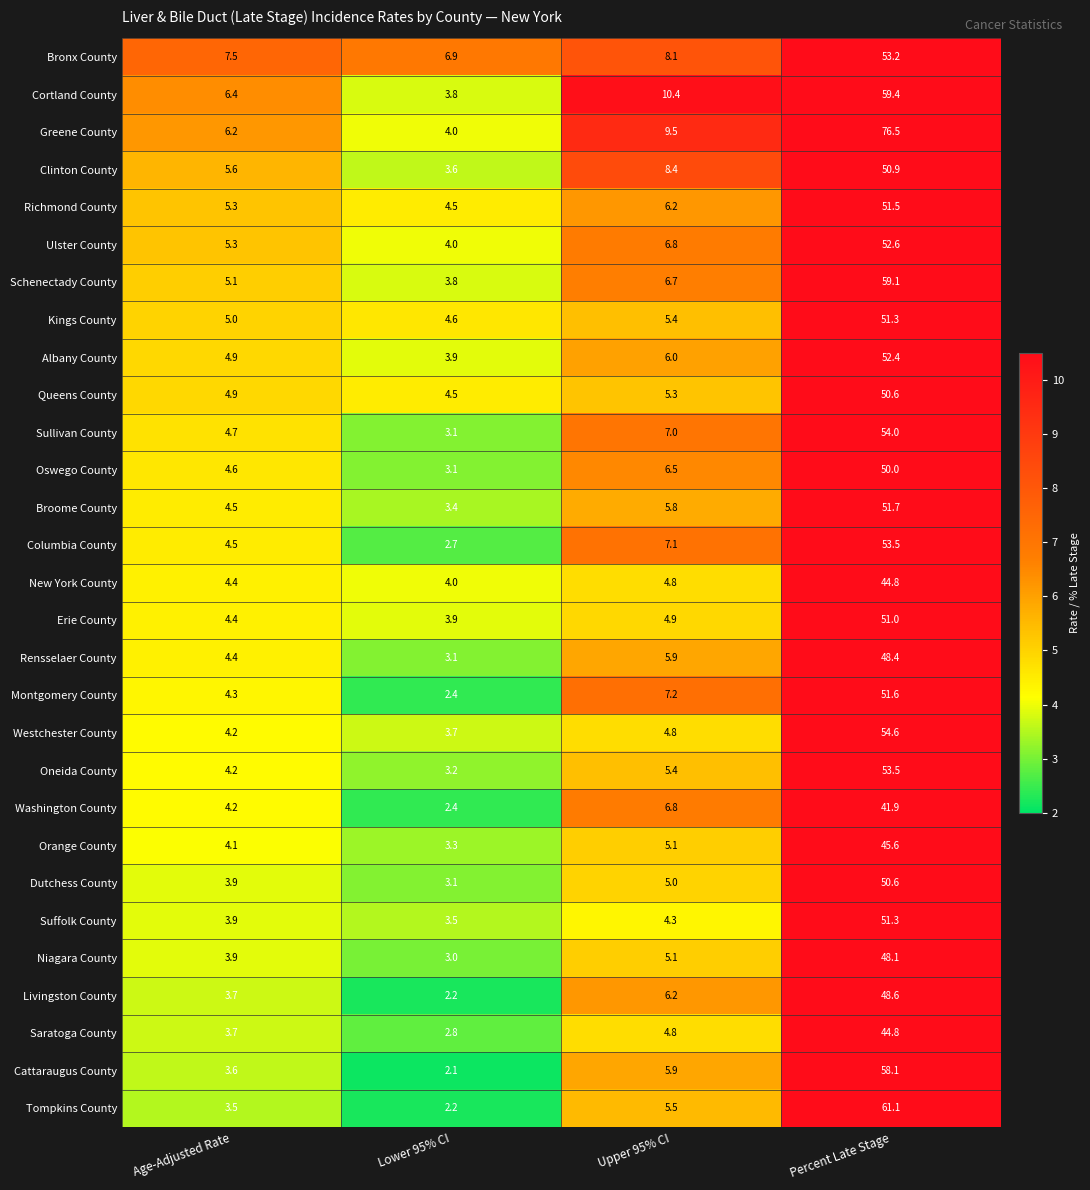

The value of Cattaraugus County at Age-Adjusted Rate is 3.6. True or false?

True